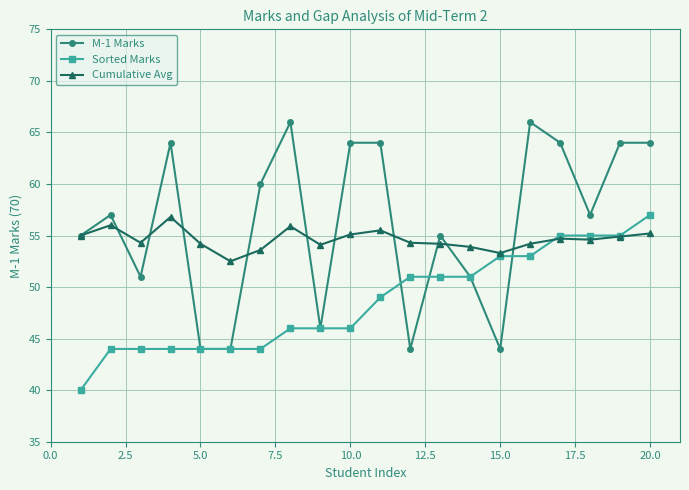

What is the maximum value for Cumulative Avg?

56.8